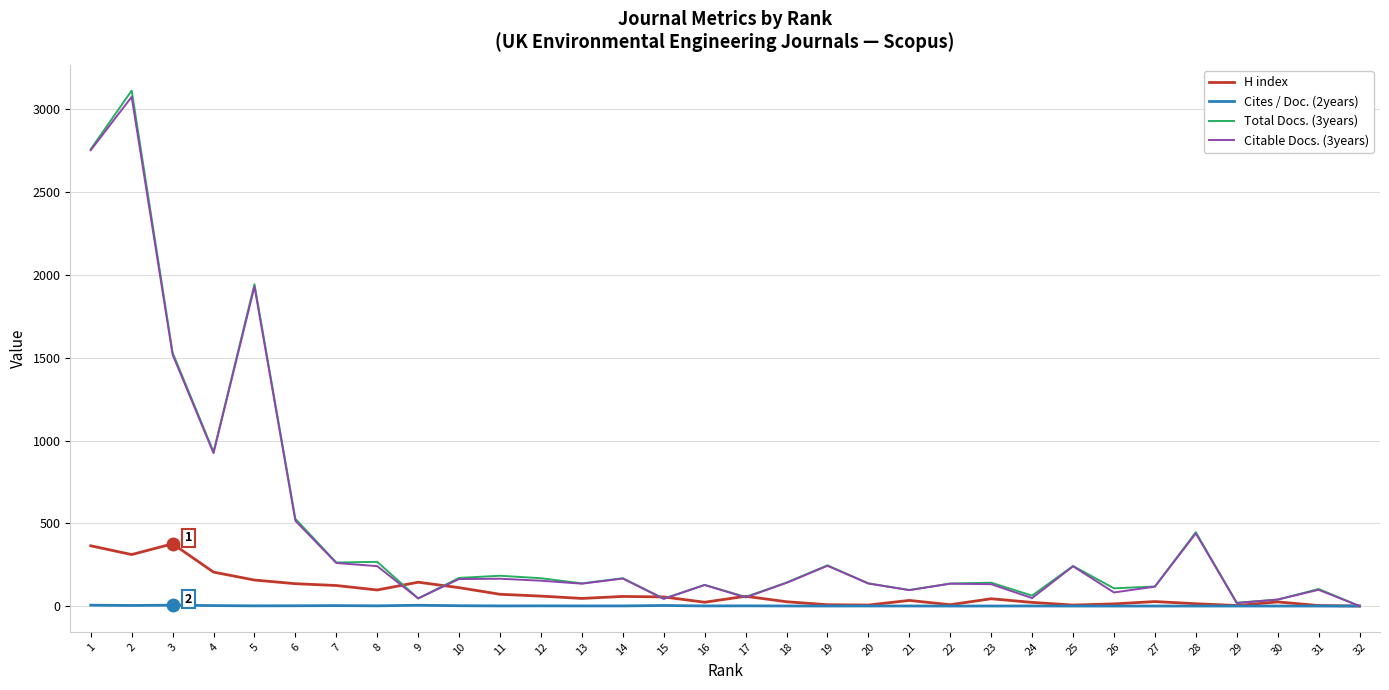

At which category does H index reach its first local peak?

3